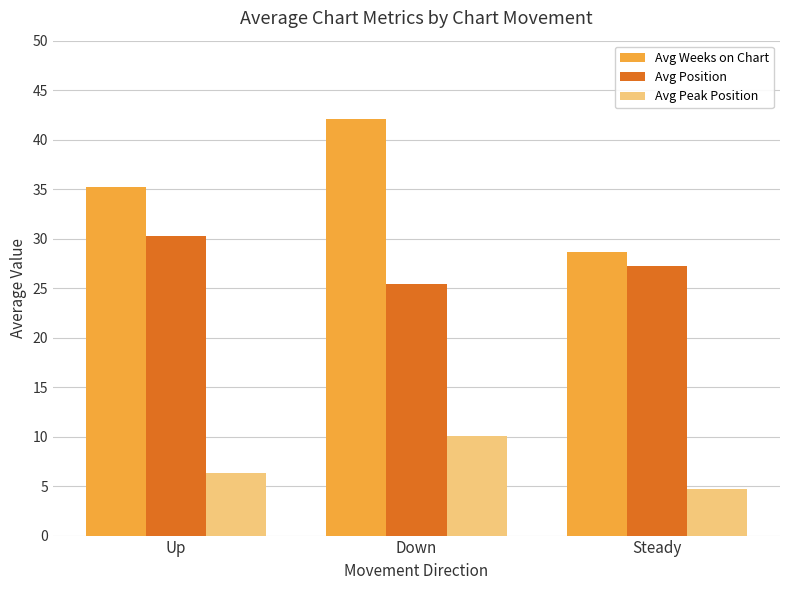

Which series changed the most between Down and Steady?

Avg Weeks on Chart